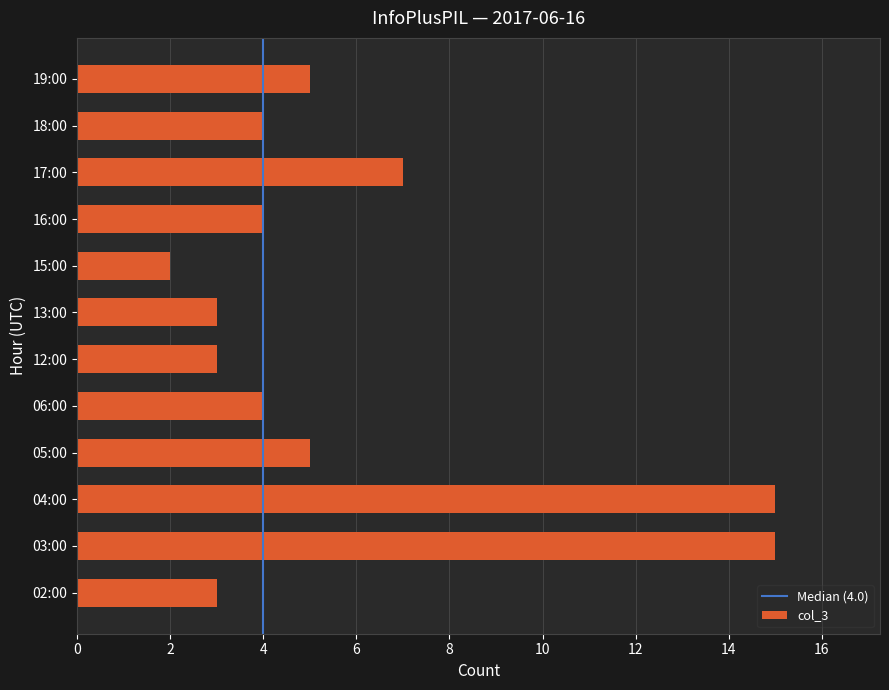

Where is the data nearest to the value 8?

17:00